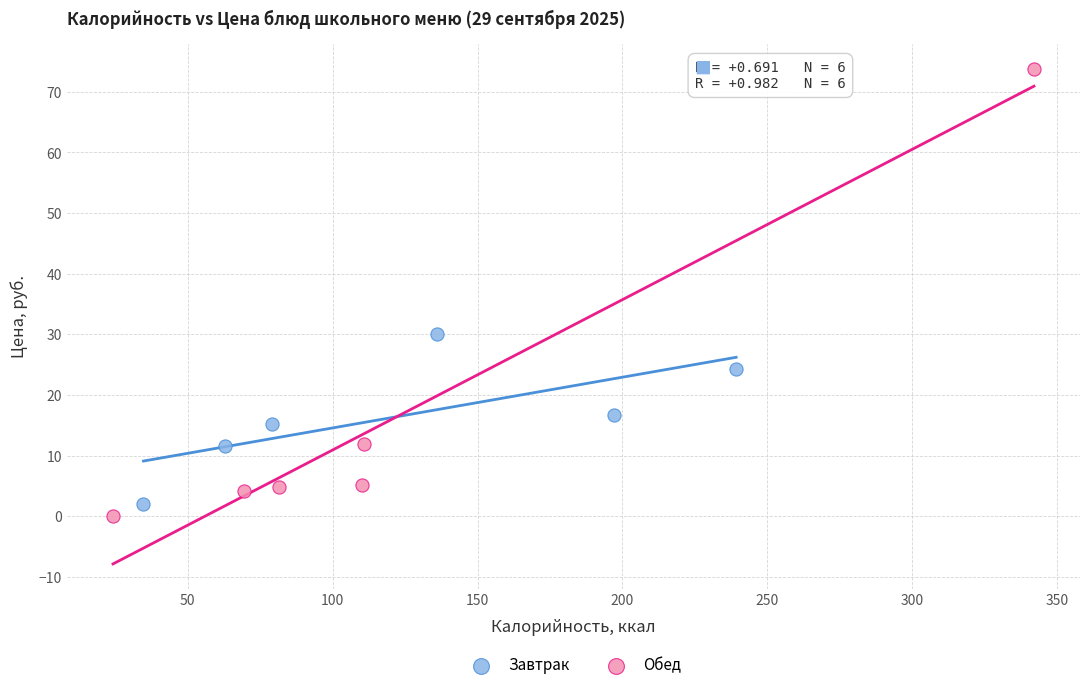

Which series reaches the minimum Y coordinate?

Обед